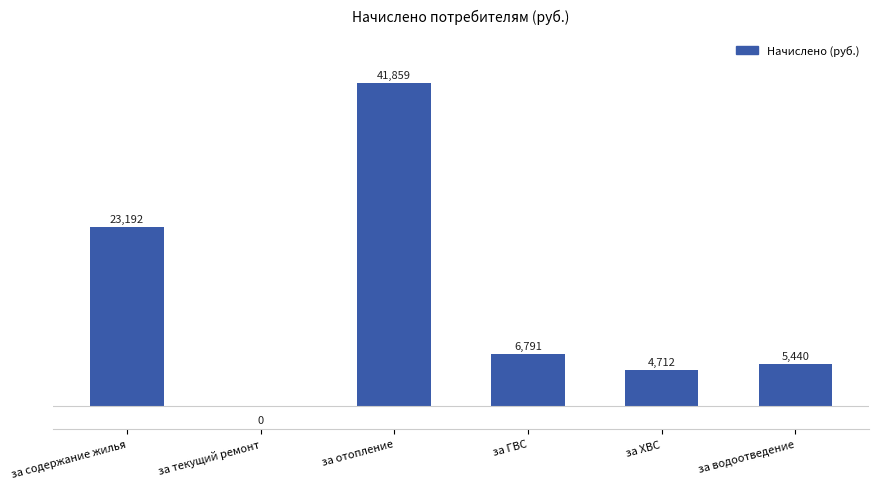

Between за ХВС and за текущий ремонт, which is larger?

за ХВС